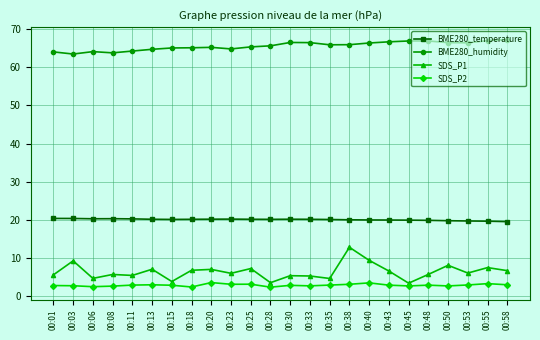

In SDS_P2, how many points are lower than both neighbors (excluding endpoints)?

7